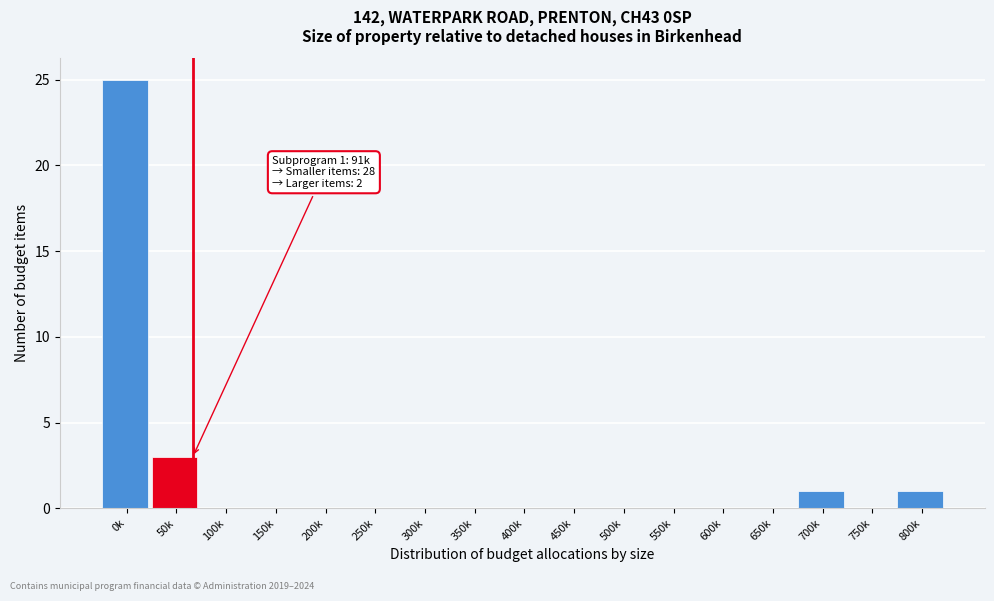

Reading left to right, transcribe all the data shown in this chart.

0k=25	50k=3	100k=0	150k=0	200k=0	250k=0	300k=0	350k=0	400k=0	450k=0	500k=0	550k=0	600k=0	650k=0	700k=1	750k=0	800k=1